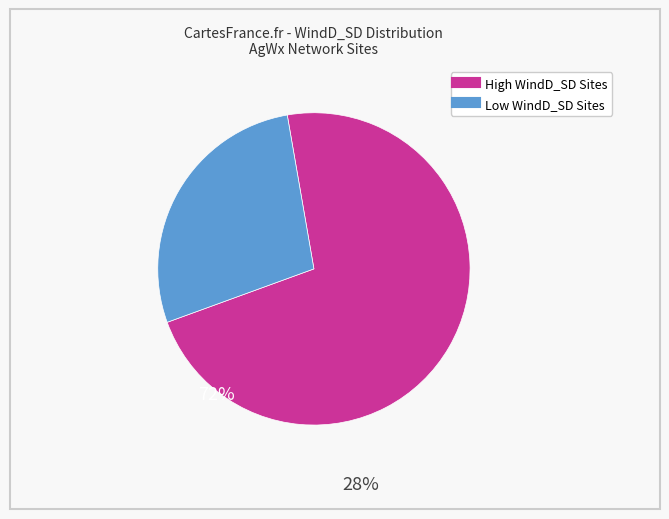

Is there any slice that represents more than half of the pie?

Yes